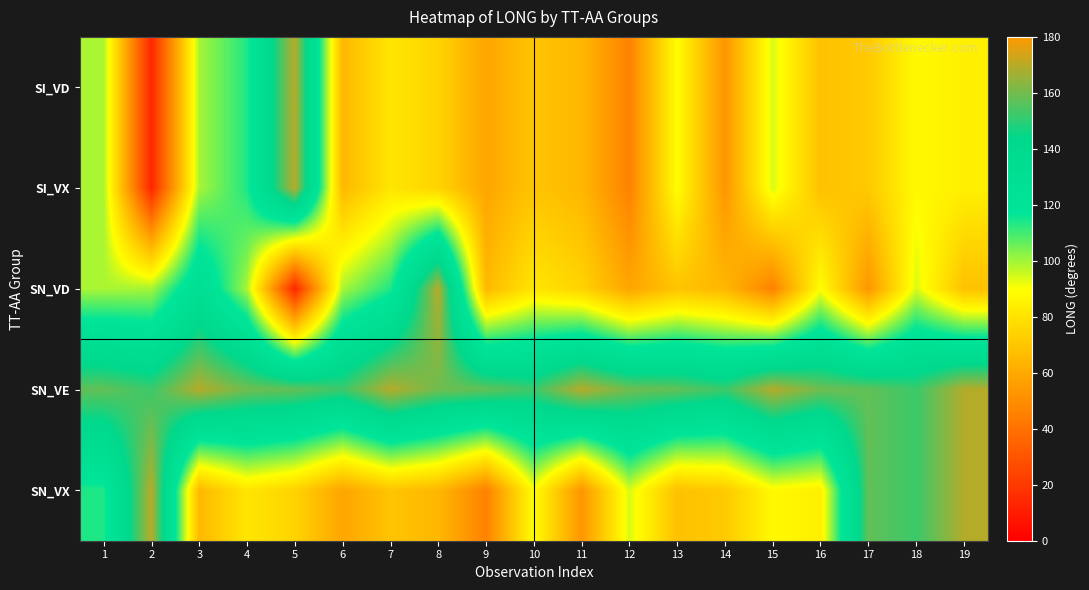

At which category is the sum across all series the highest?

5